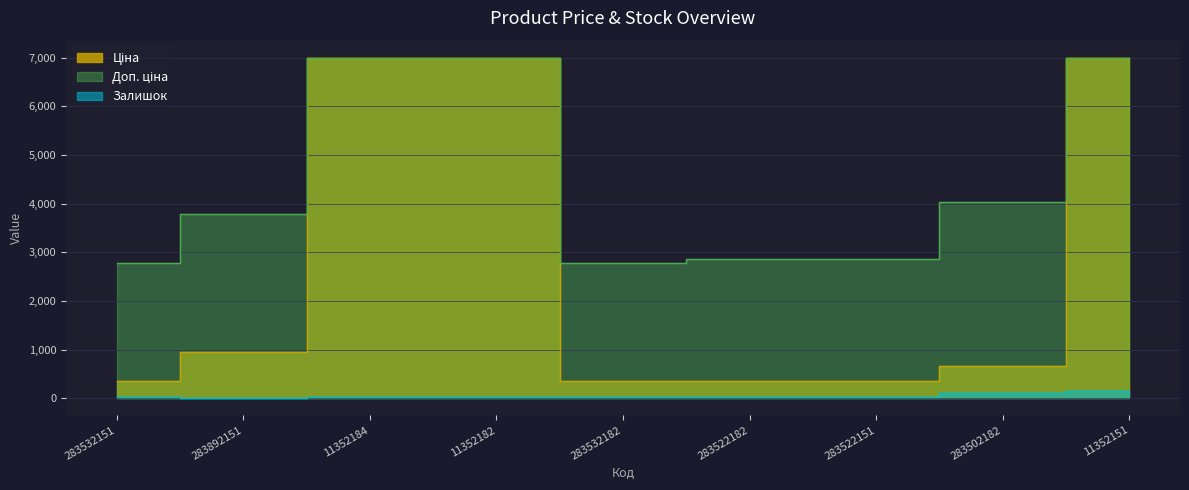

What is the difference between the second highest and second lowest values in the Залишок series?

99.0